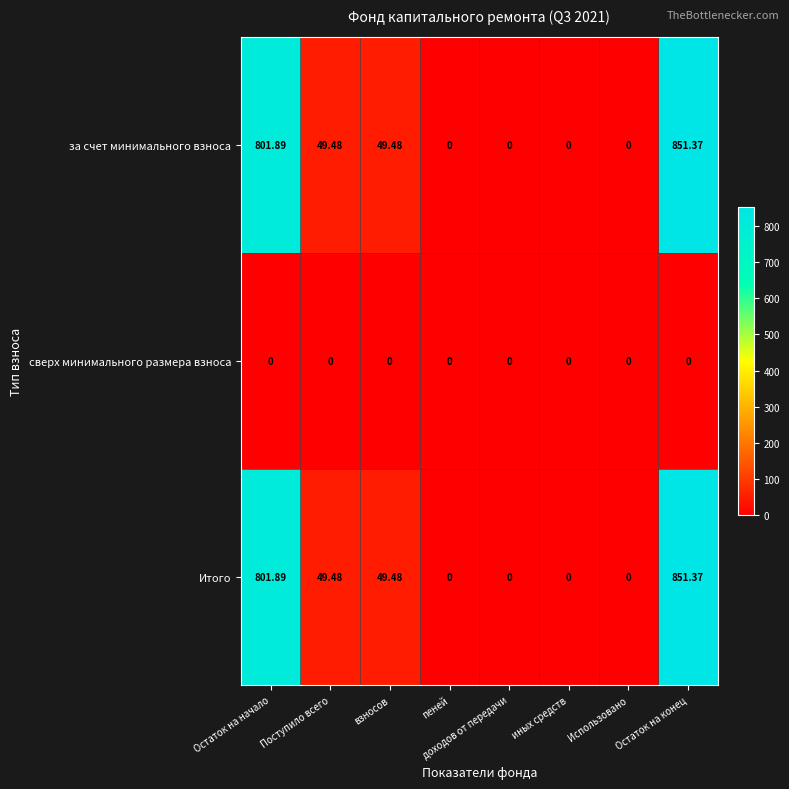

At which category is the sum across all series the highest?

Остаток на конец